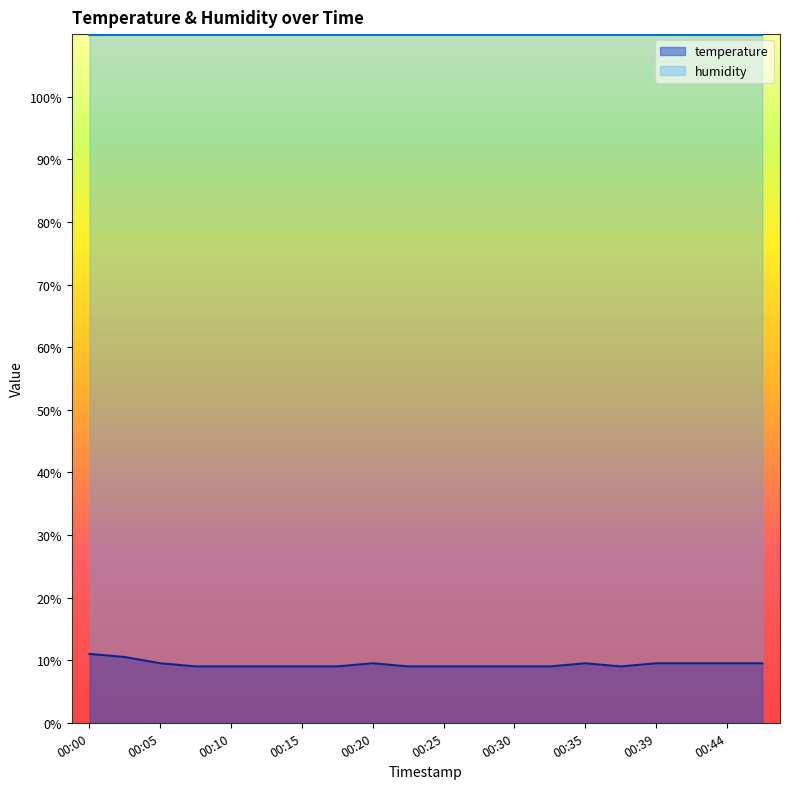

What is the difference between the values at 00:35 and 00:00?

1.5